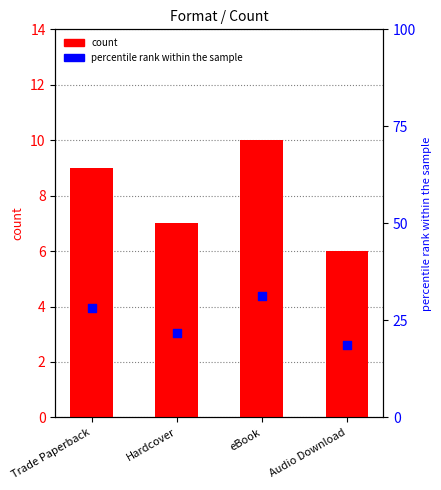

At which category is the sum across all series the highest?

eBook